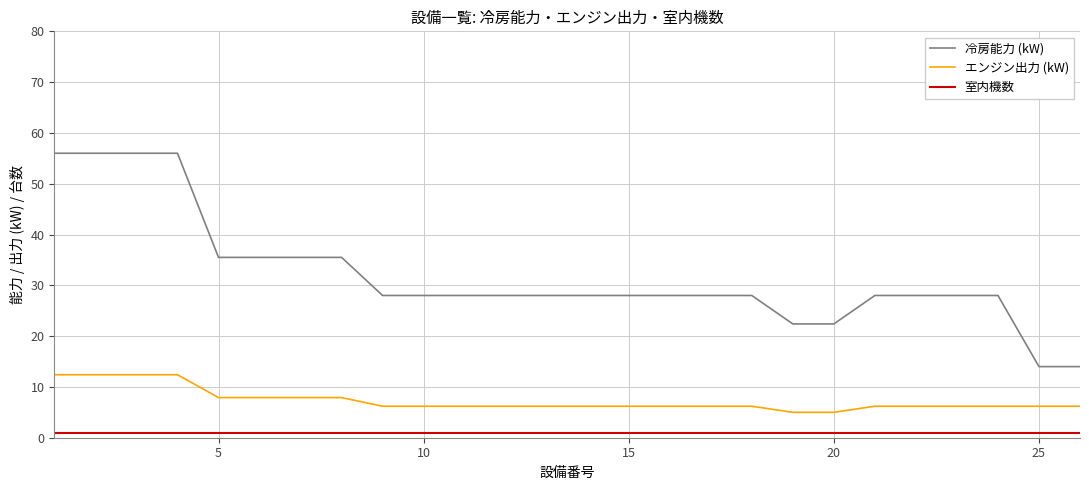

Which series has the widest spread of values?

冷房能力 (kW)